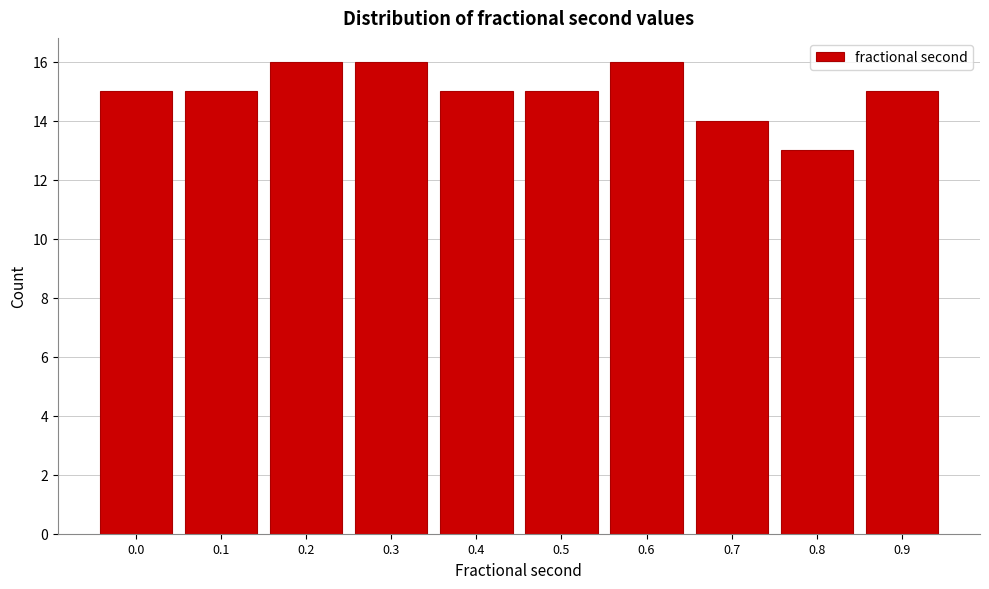

Reading left to right, extract all data points from this chart.

0.0=15	0.1=15	0.2=16	0.3=16	0.4=15	0.5=15	0.6=16	0.7=14	0.8=13	0.9=15